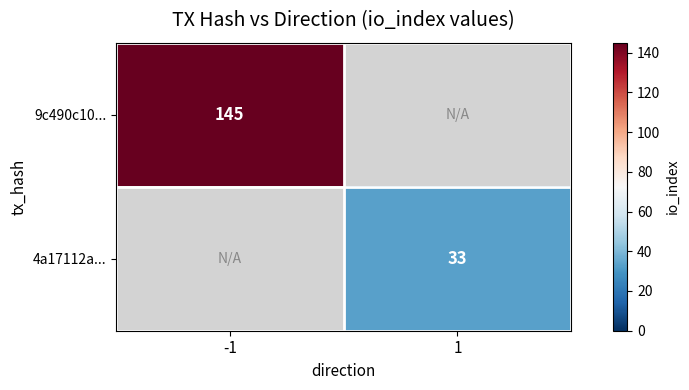

Is the value of 9c490c10... at -1 greater than the value of 4a17112a... at 1?

Yes